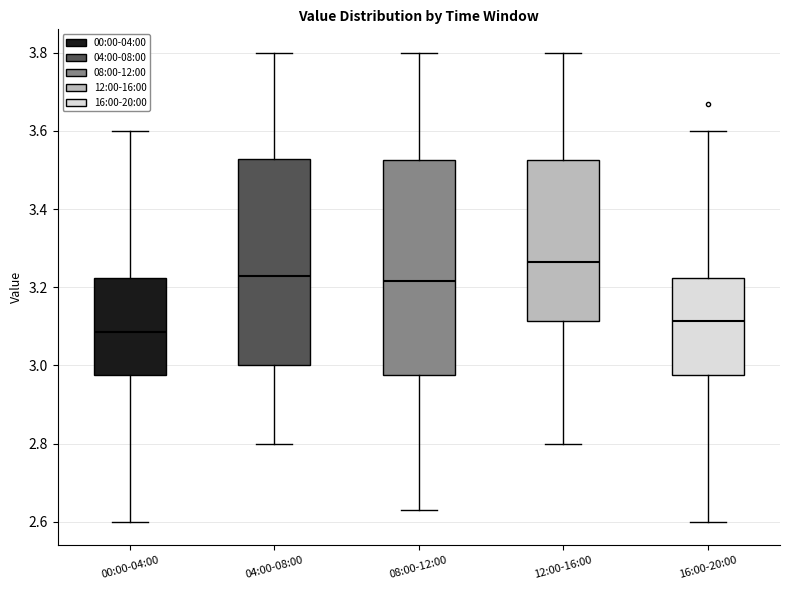

Comparing the boxes themselves (not the whiskers), which one is the tallest?

08:00-12:00